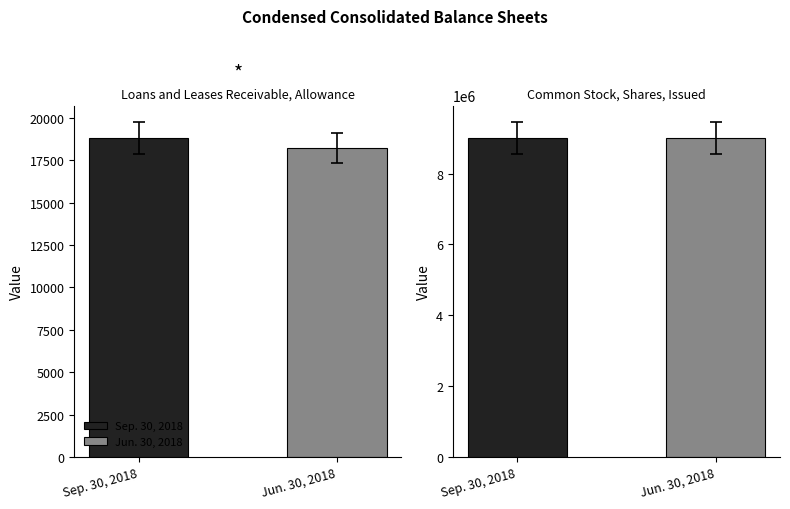

The Sep. 30, 2018 series shows 18790 at Loans and Leases Receivable, Allowance. True or false?

True